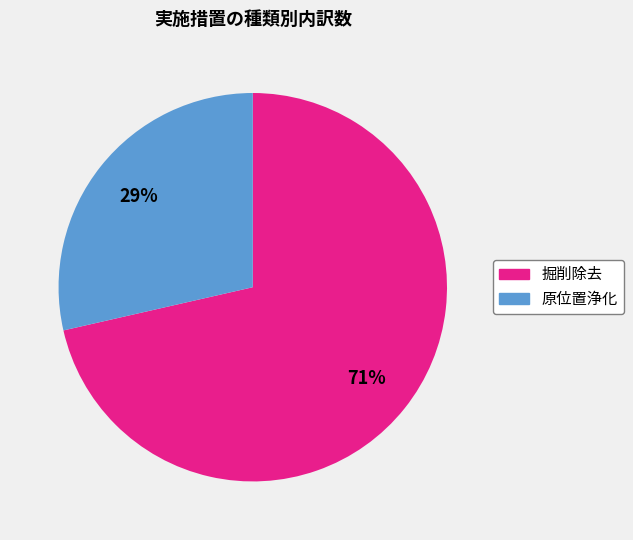

To the nearest percent, what is the average slice percentage?

50%